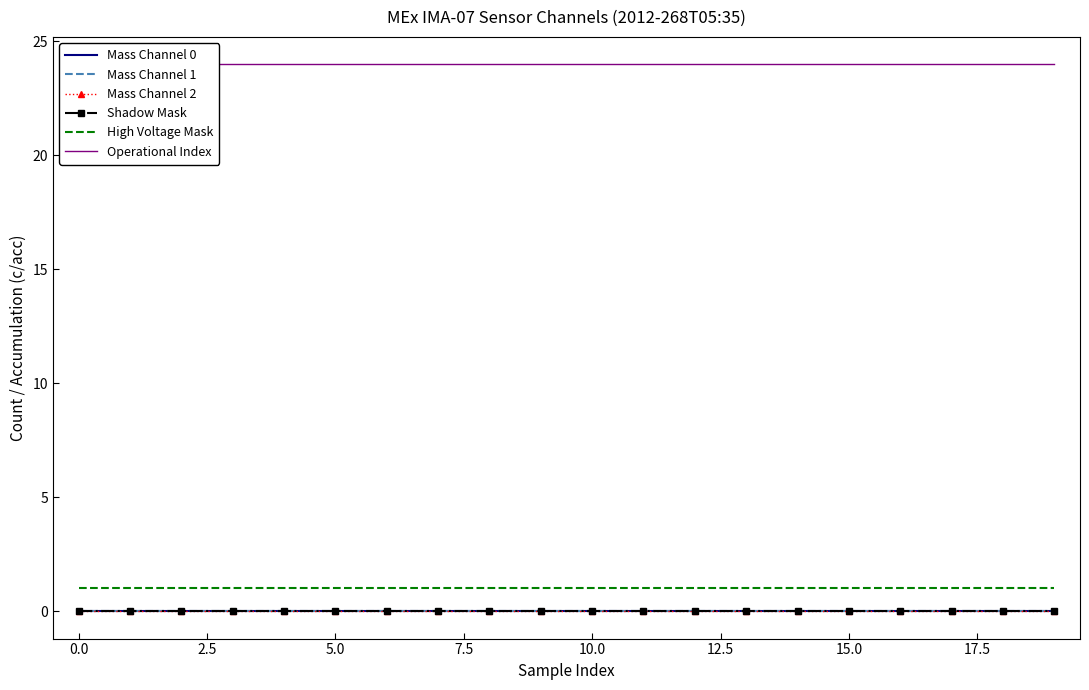

True or false: High Voltage Mask has a value of 0 at 15.0.

False